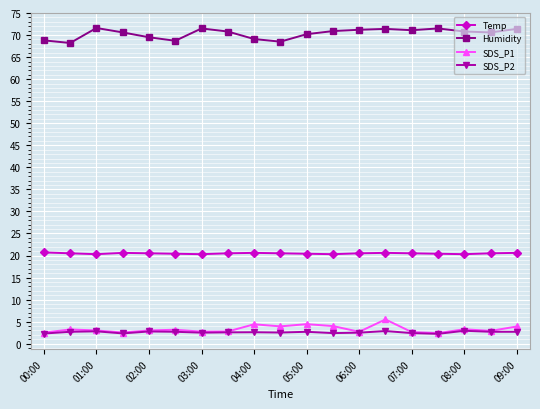

True or false: SDS_P2 and Humidity cross at least once.

False